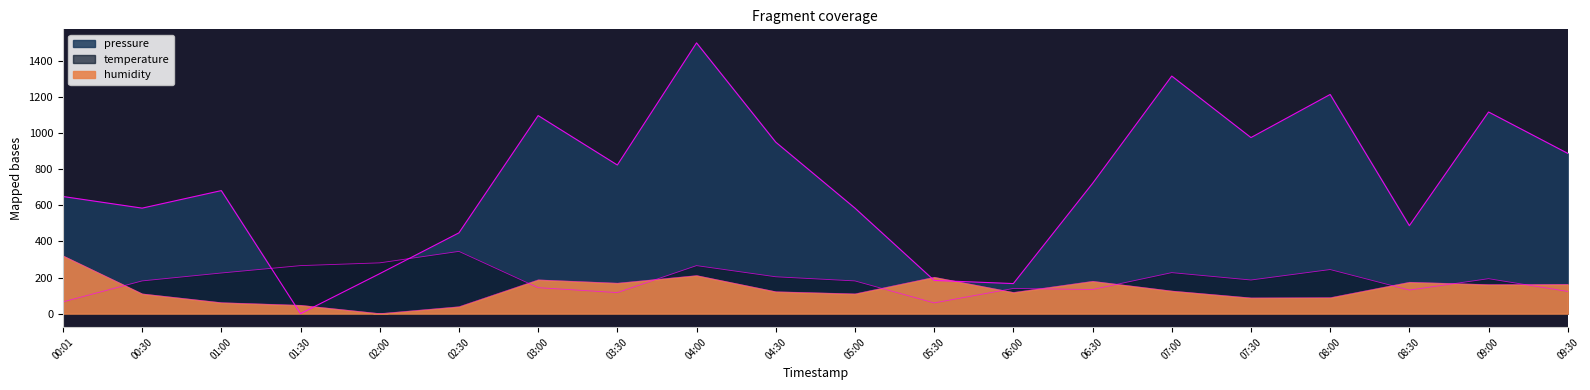

What is the difference between the maximum and minimum values in the pressure series?

1500.0